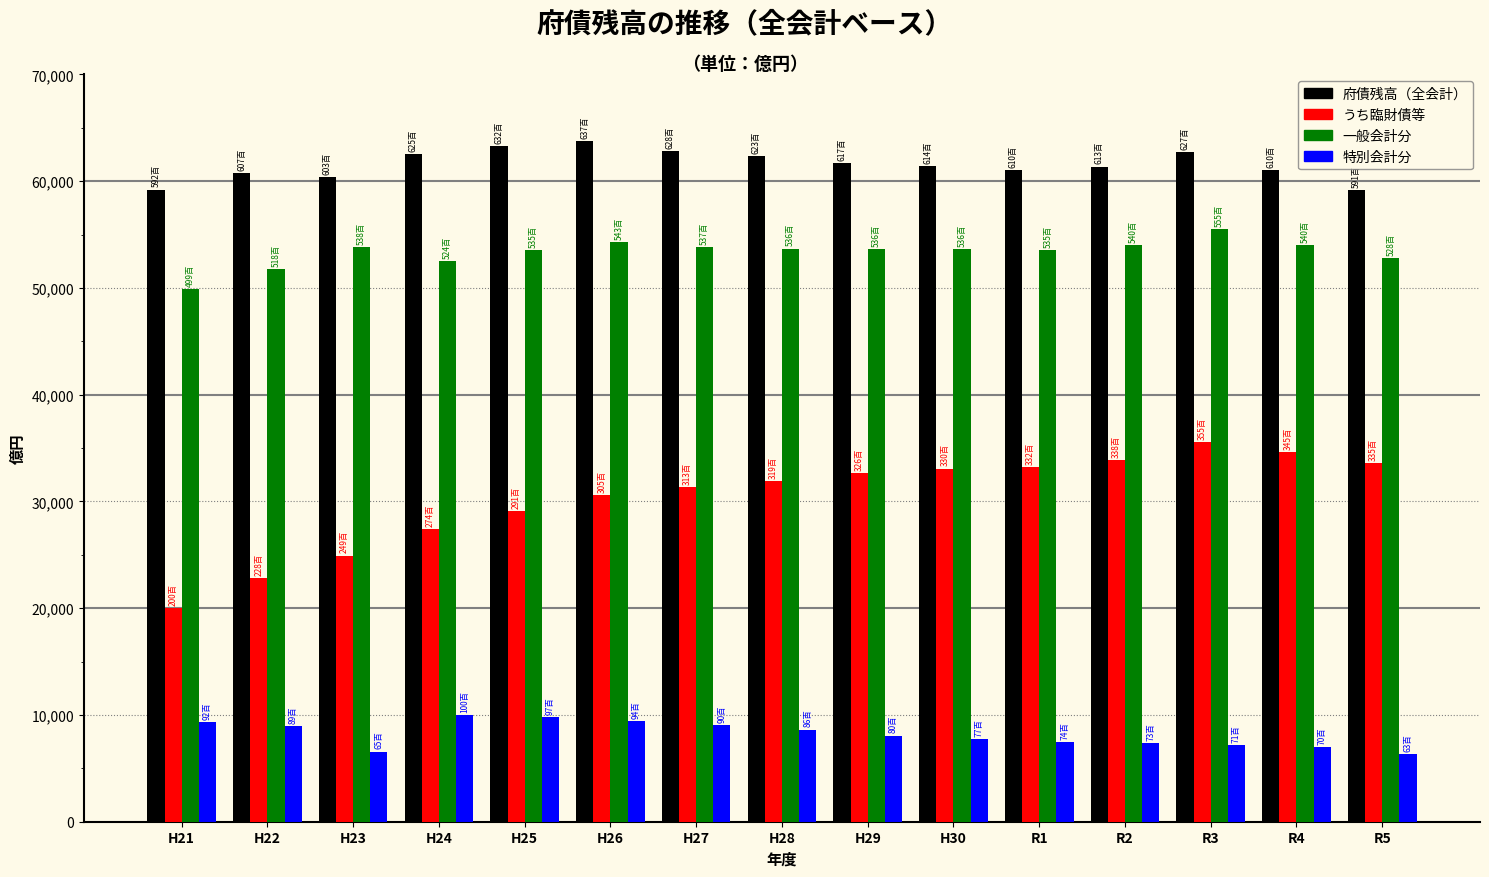

What is the label of the 1st bar from the right?

R5